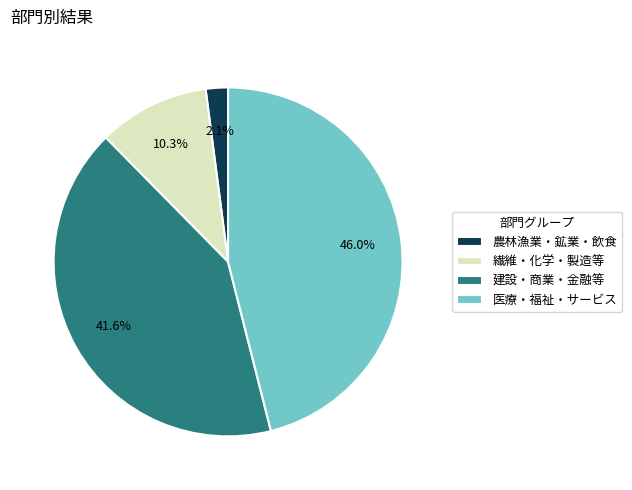

Rank the categories by value from highest to lowest.

医療・福祉・サービス, 建設・商業・金融等, 繊維・化学・製造等, 農林漁業・鉱業・飲食